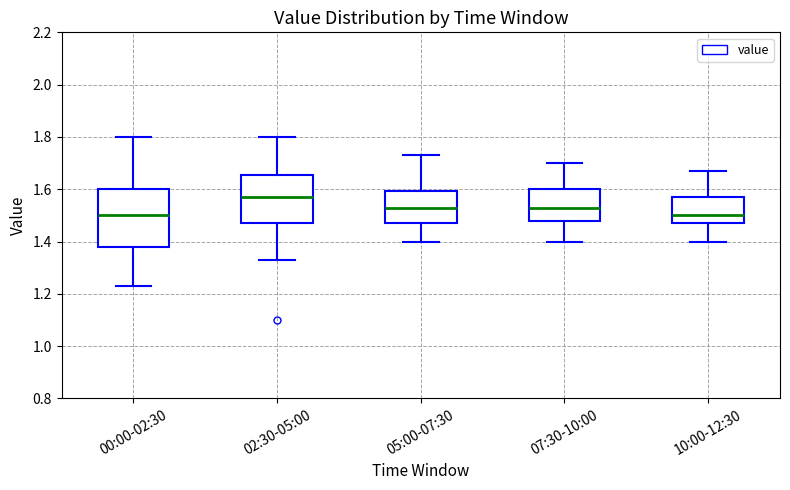

Reading left to right, read every box against the y-axis: the position of its median line, the range the box covers, and the ends of its whiskers. The values are not printed on the chart, so give them approximately, as read against the axis.

00:00-02:30: median 1.50, box 1.38 to 1.60, whiskers 1.24 to 1.80
02:30-05:00: median 1.58, box 1.48 to 1.66, whiskers 1.34 to 1.80
05:00-07:30: median 1.54, box 1.48 to 1.60, whiskers 1.40 to 1.74
07:30-10:00: median 1.54, box 1.48 to 1.60, whiskers 1.40 to 1.70
10:00-12:30: median 1.50, box 1.48 to 1.58, whiskers 1.40 to 1.68